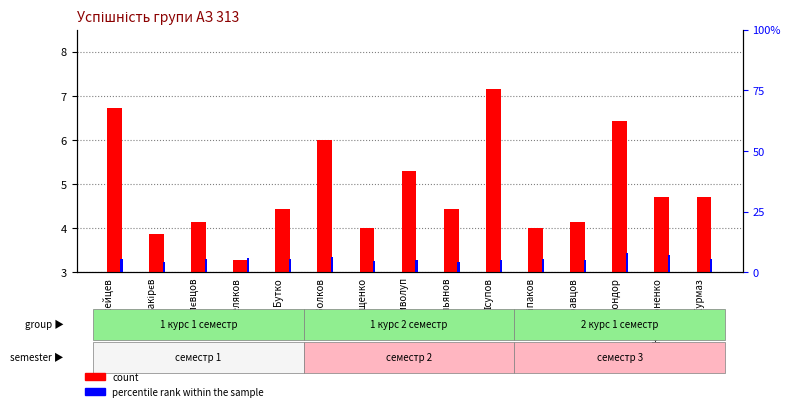

What are all the series names shown in the legend?

count, percentile rank within the sample